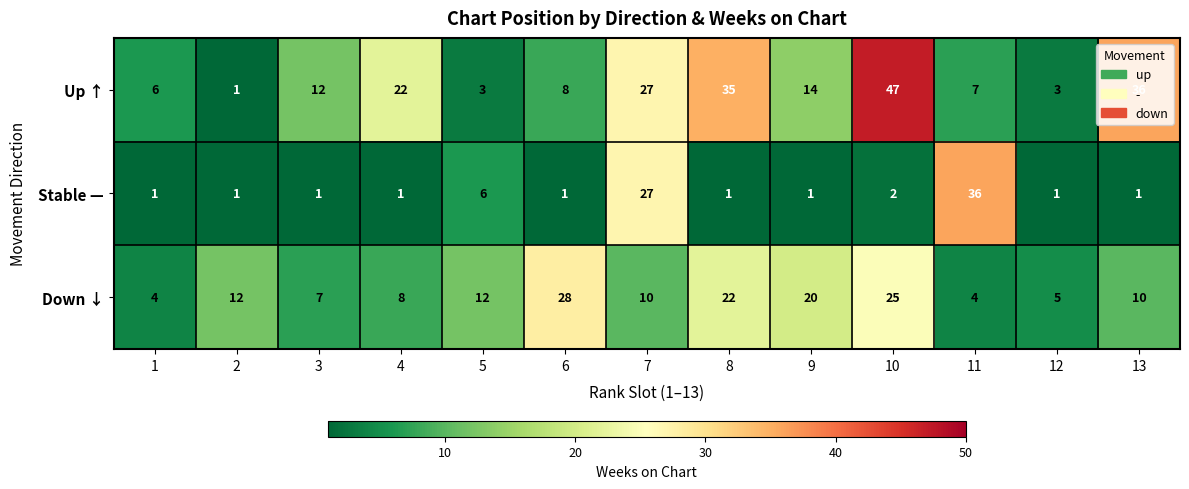

The value of Stable — at 3 is 0. True or false?

False